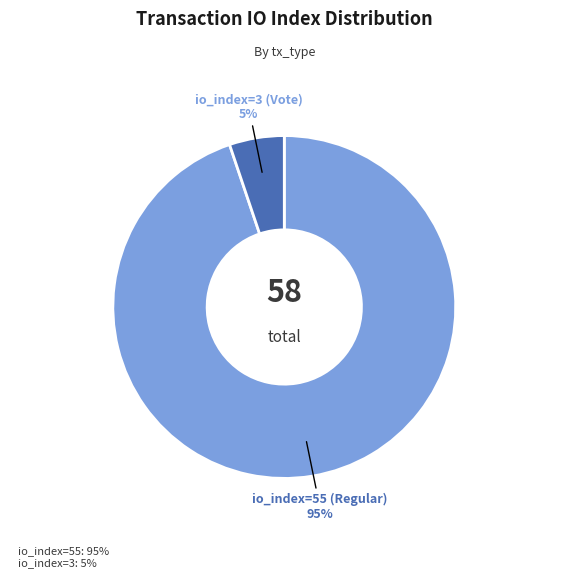

To the nearest percent, what is the difference between the largest and smallest slice percentages?

90%